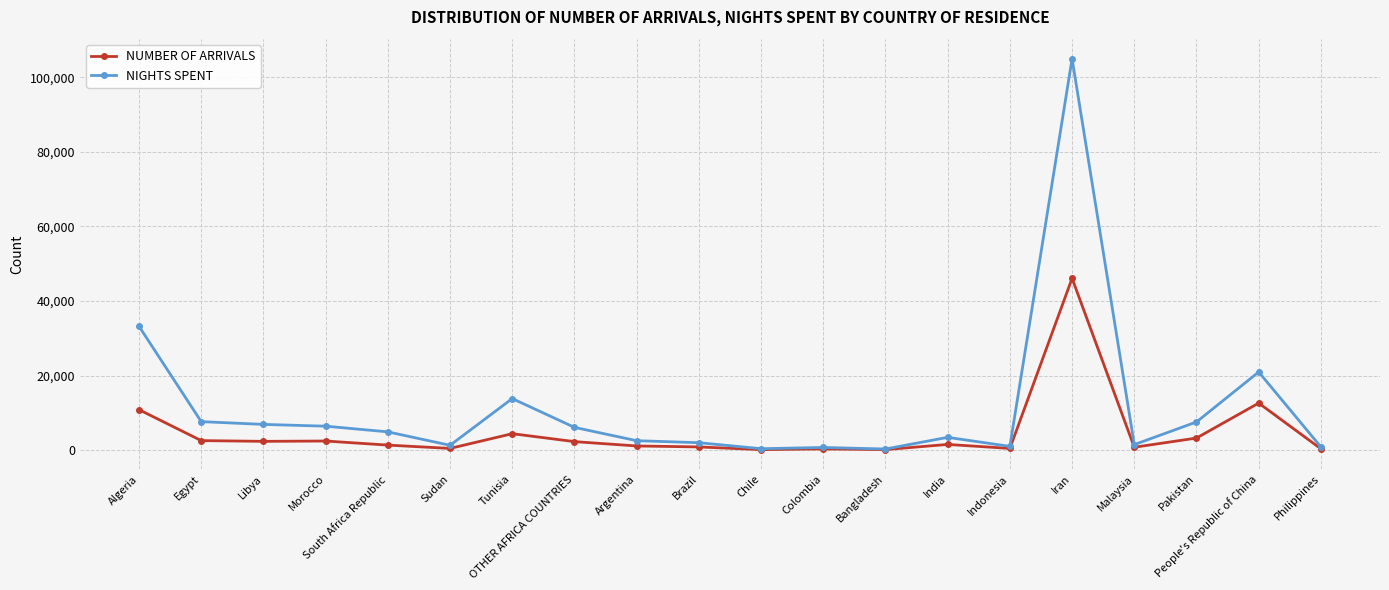

Is the value of NUMBER OF ARRIVALS at Brazil greater than the value of NIGHTS SPENT at Tunisia?

No